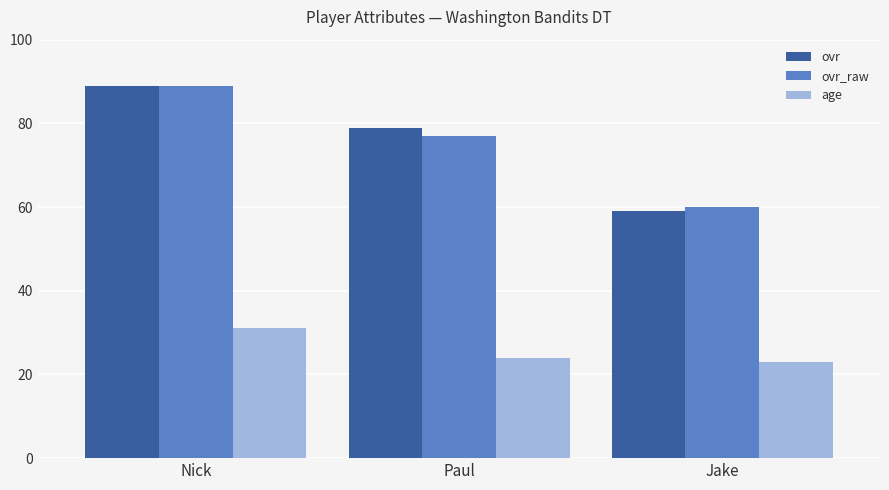

What is the label of the 3rd bar from the left?

Jake